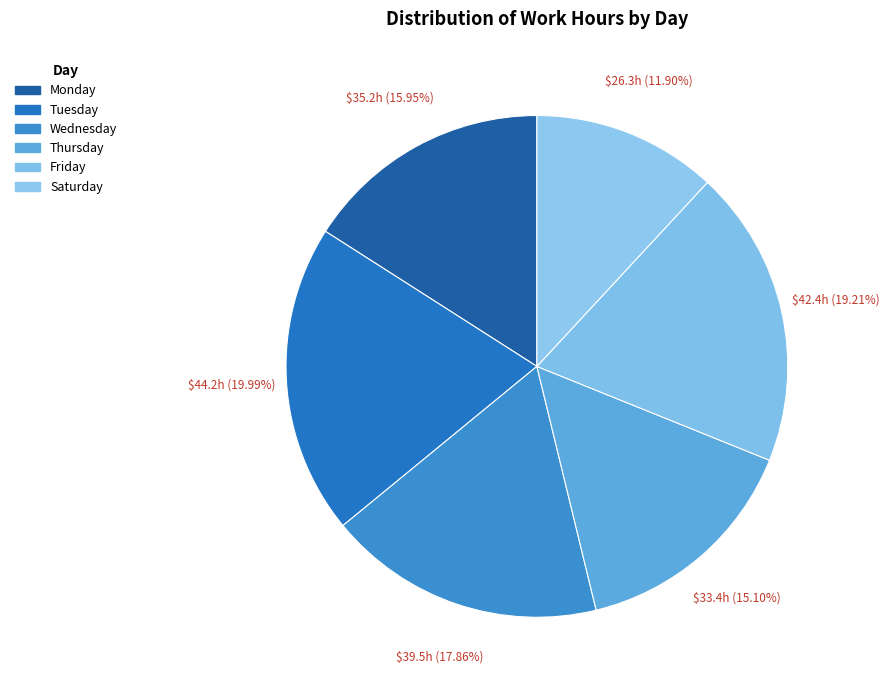

How many slices are in this pie chart?

6